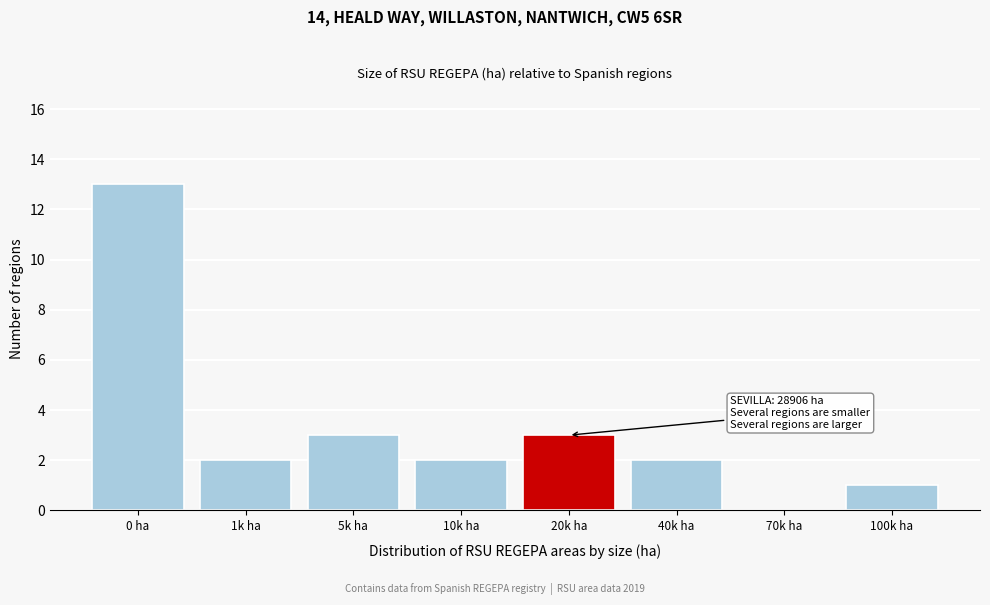

Reading right to left, transcribe all the data shown in this chart.

100k ha=1	70k ha=0	40k ha=2	20k ha=3	10k ha=2	5k ha=3	1k ha=2	0 ha=13